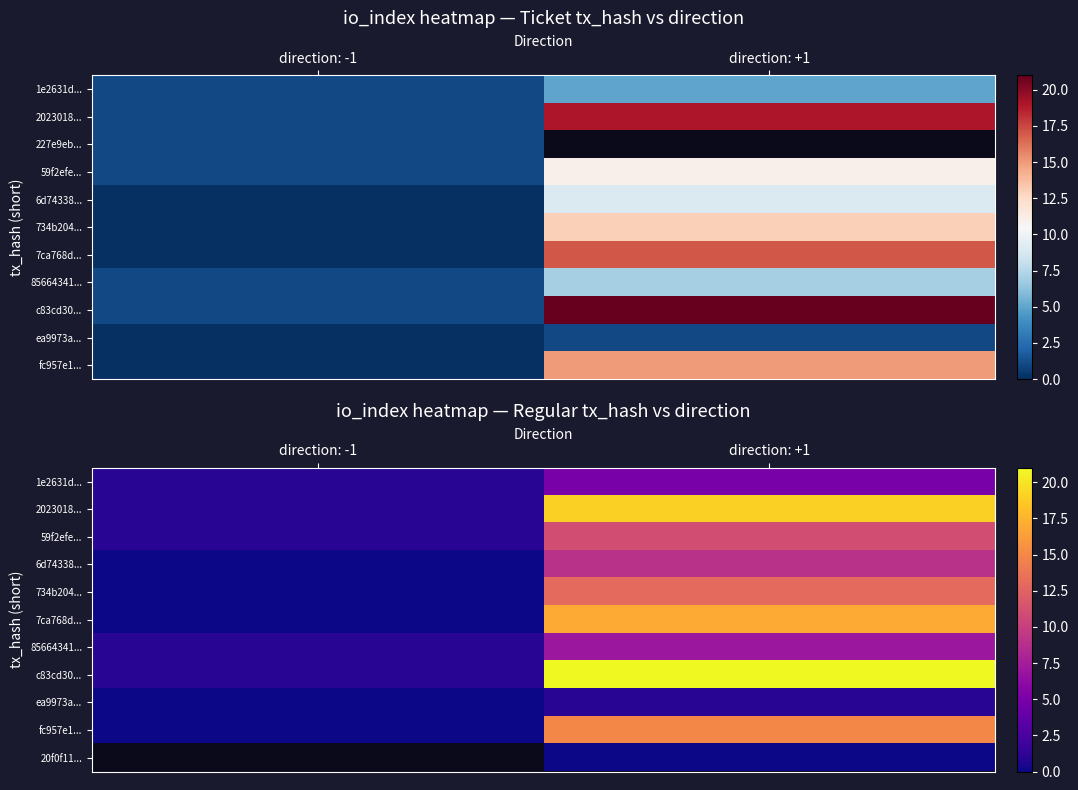

How many categories are shown in the chart?

2